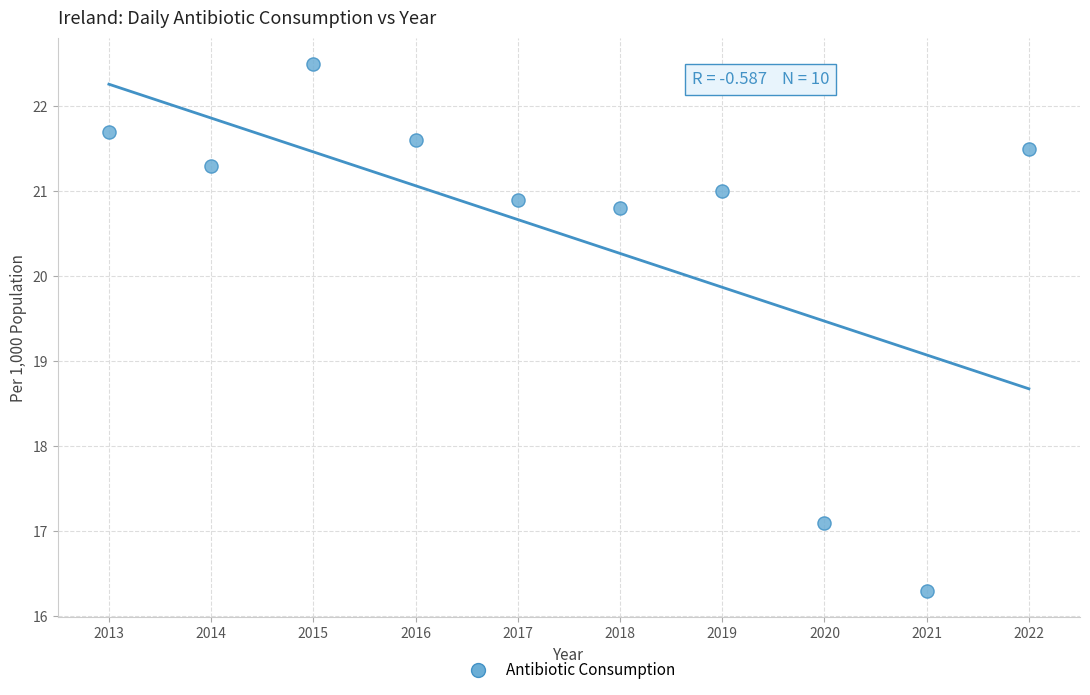

What Y value in the scatter plot is closest to 19?

20.8